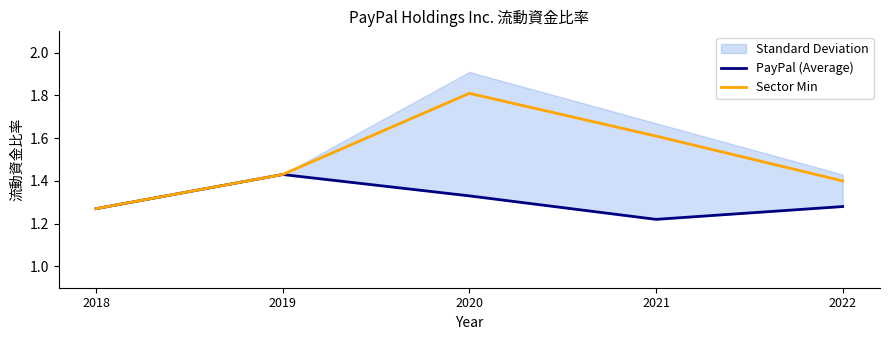

Reading right to left, transcribe all the data shown in this chart.

PayPal (Average): 2022=1.3	2021=1.2	2020=1.3	2019=1.4	2018=1.3
Sector Min: 2022=1.4	2021=1.6	2020=1.8	2019=1.4	2018=1.3